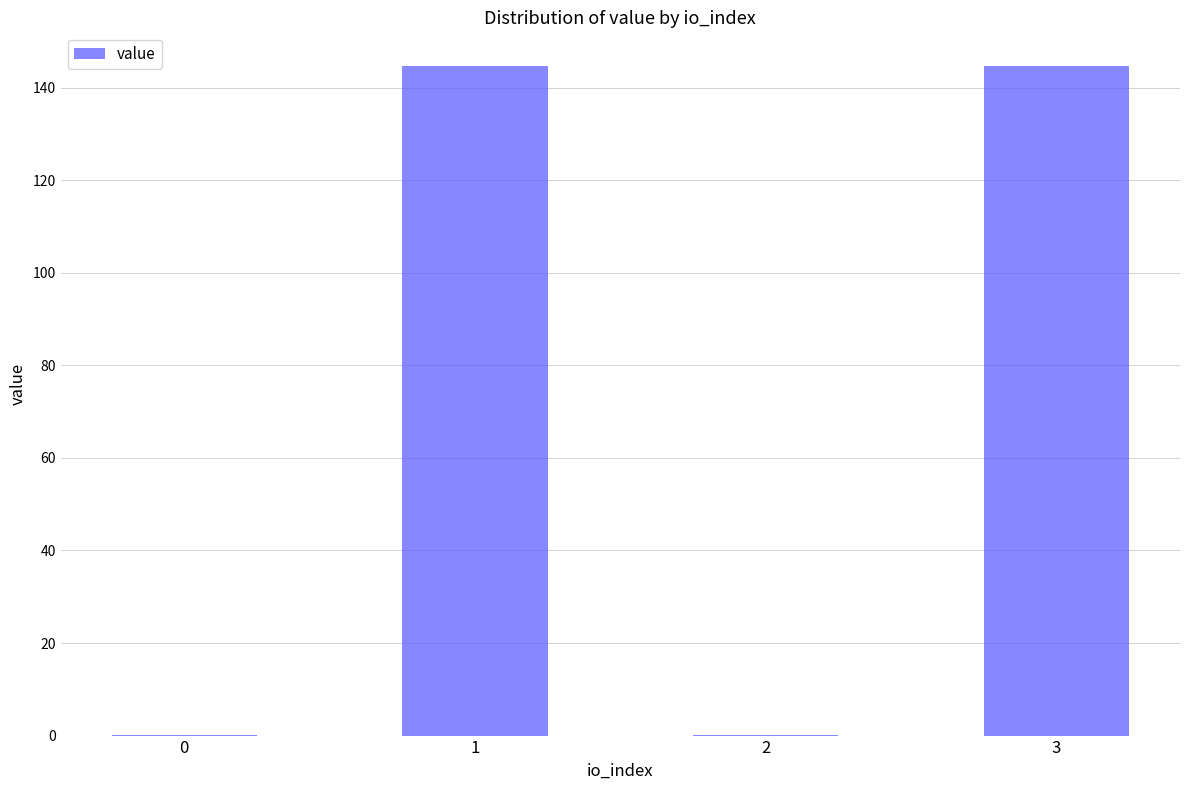

Which has a higher value, 1 or 2?

1